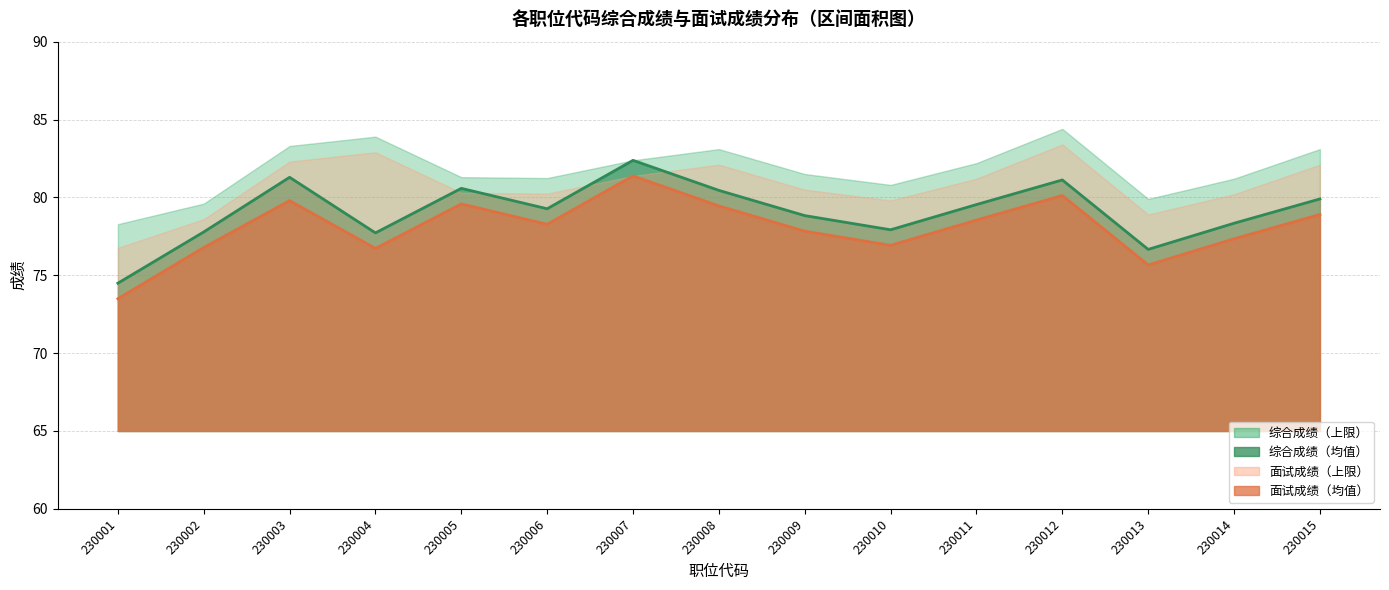

Where is 综合成绩_mean nearest to the value 78?

230010